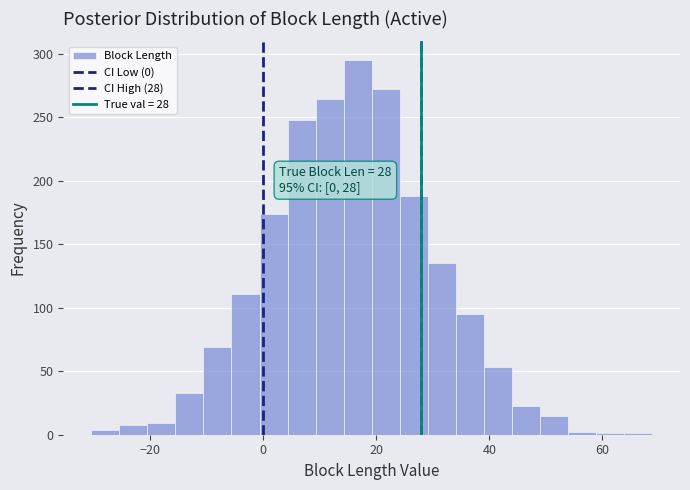

Around what value on the x-axis is the tallest bar? Give the approximate position of its centre, as read against the axis.

16